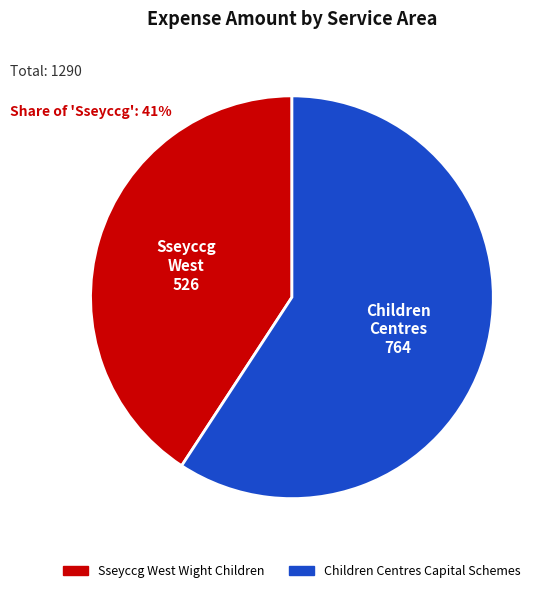

Between Children Centres Capital Schemes and Sseyccg West Wight Children, which is larger?

Children Centres Capital Schemes